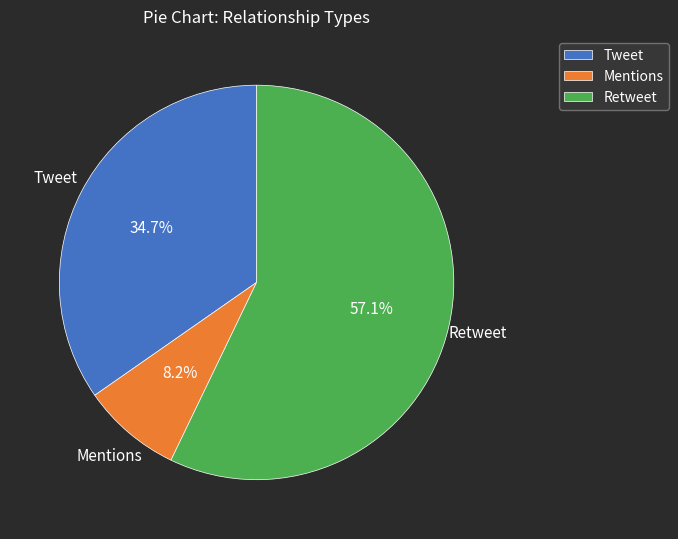

Is it true that Retweet is 57% of the pie?

True